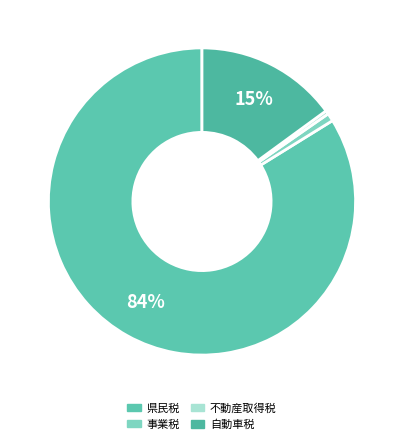

Which has a higher value, 不動産取得税 or 事業税?

事業税